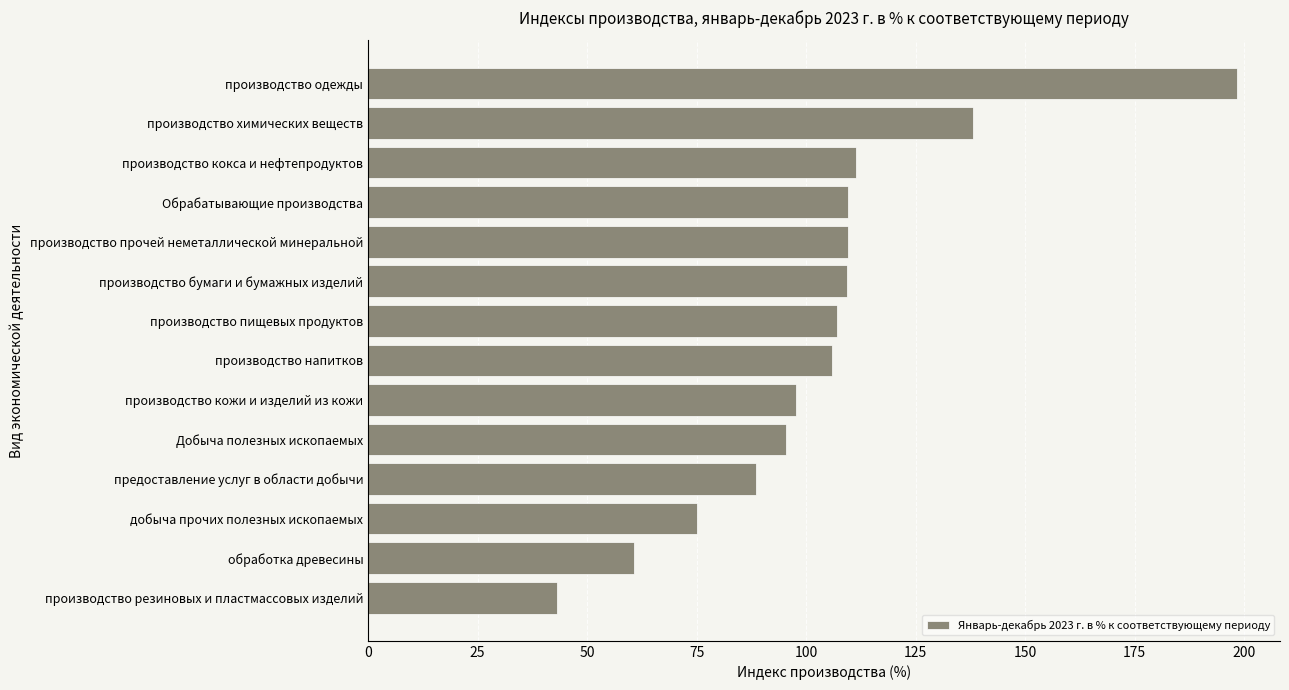

Is it true that the value at производство химических веществ is 138.1?

True